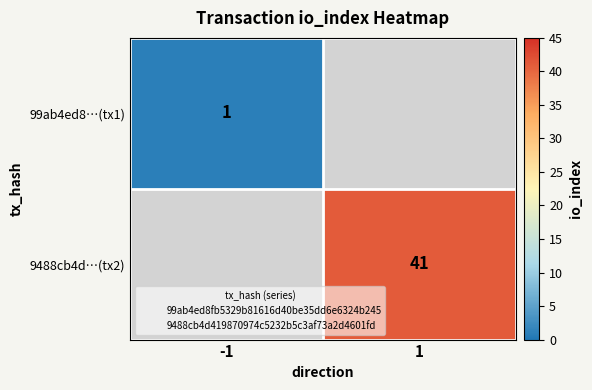

At -1, list the series in order from smallest to largest.

99ab4ed8…(tx1), 9488cb4d…(tx2)